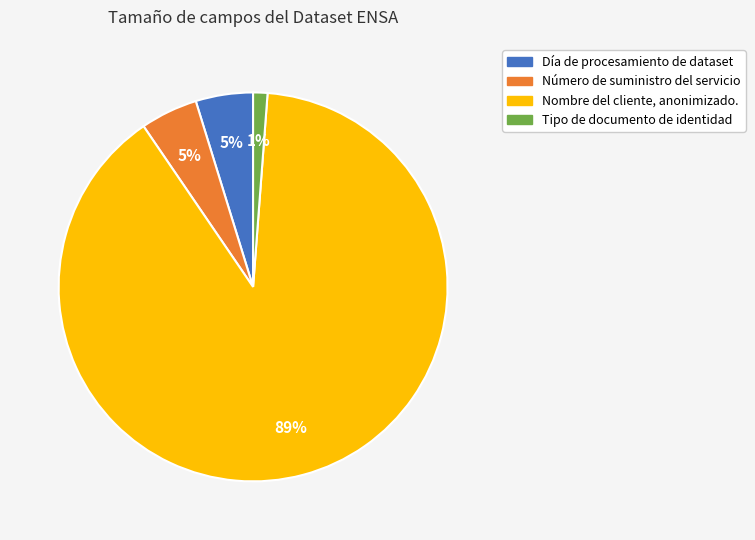

What is the smallest slice in the pie chart?

Tipo de documento de identidad